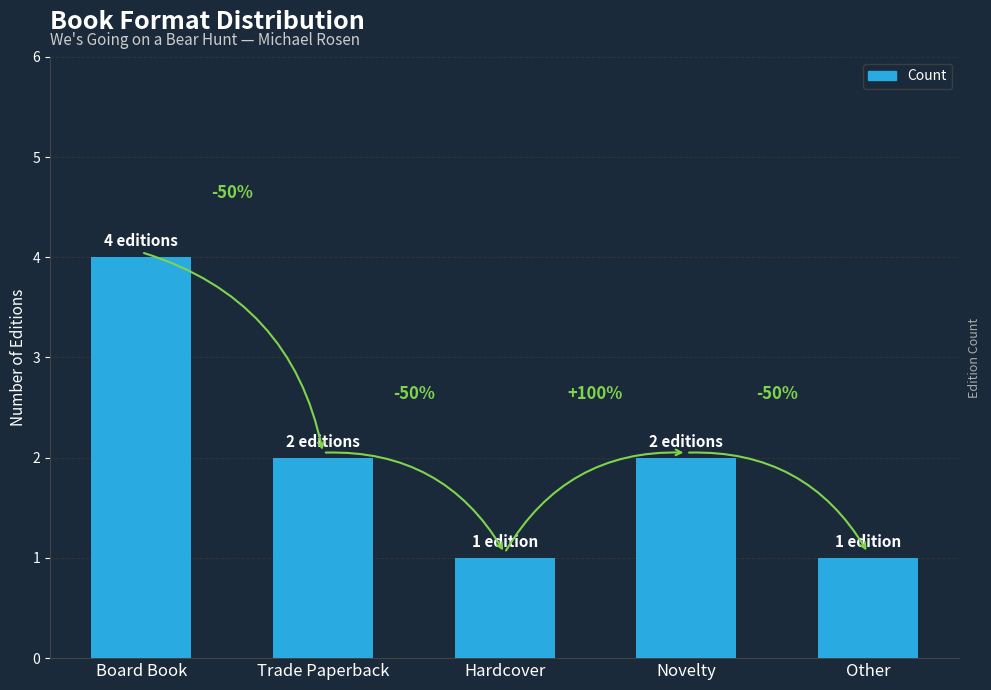

Where does the data first go above 2?

Board Book